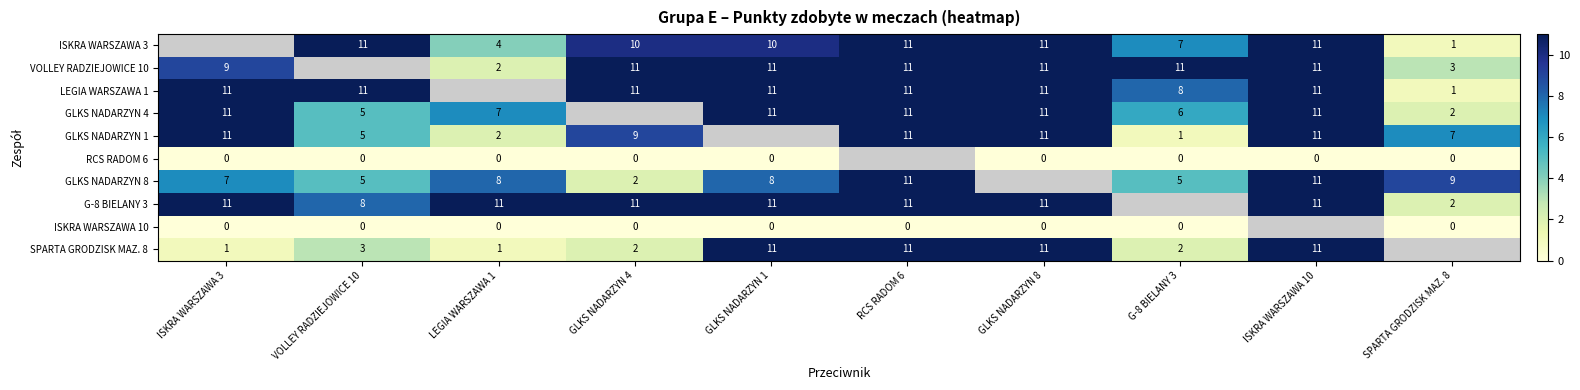

What is the difference between the ISKRA WARSZAWA 3 values at SPARTA GRODZISK MAZ. 8 and VOLLEY RADZIEJOWICE 10?

10